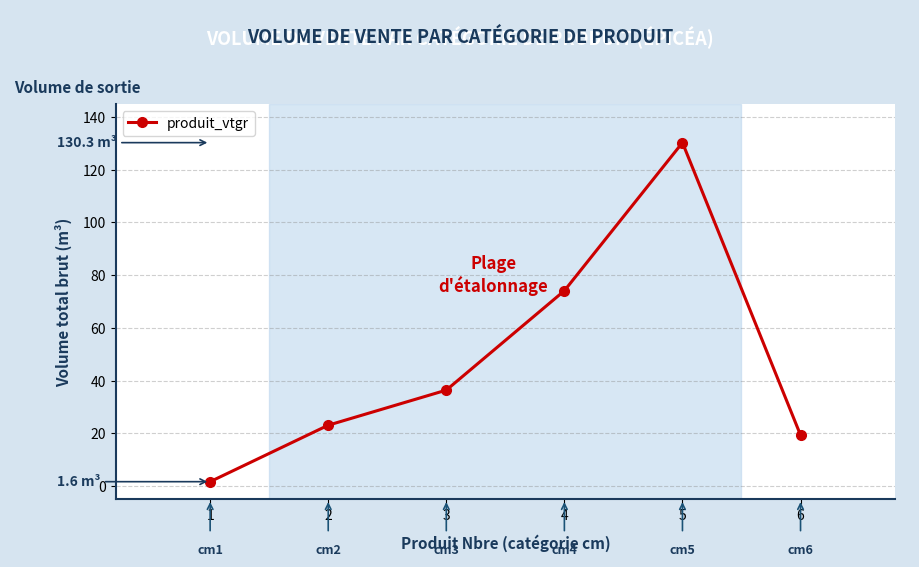

What value does the data have at 1?

1.6